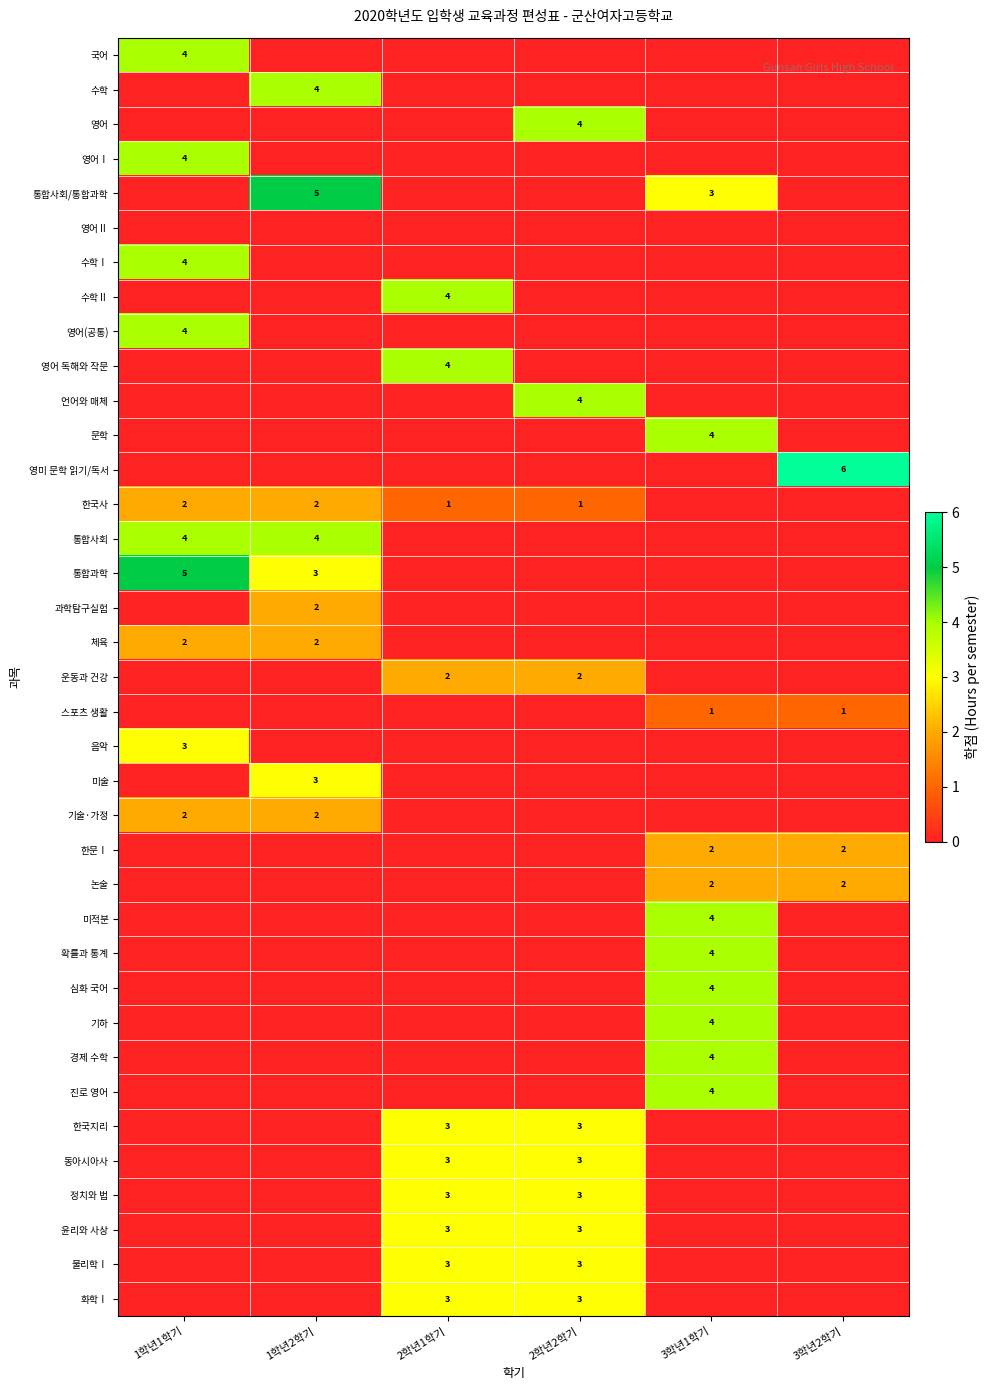

The 기하 series shows 1 at 3학년1학기. True or false?

False